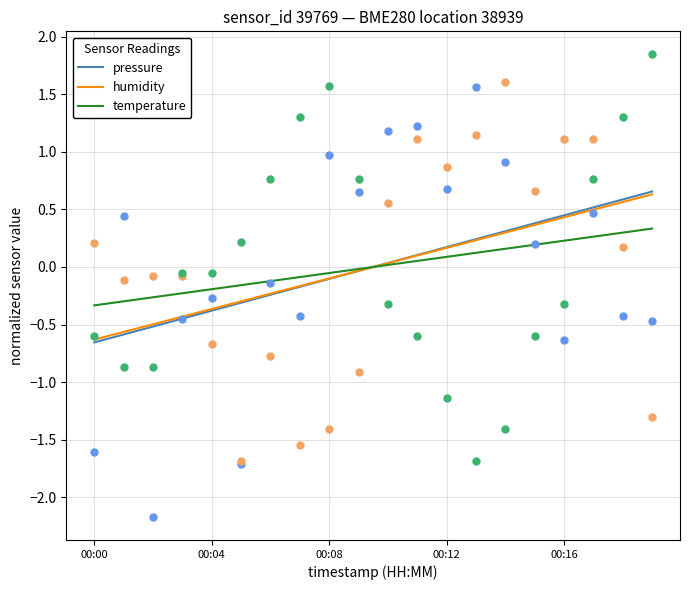

The temperature series shows 0.2 at 00:16. True or false?

True